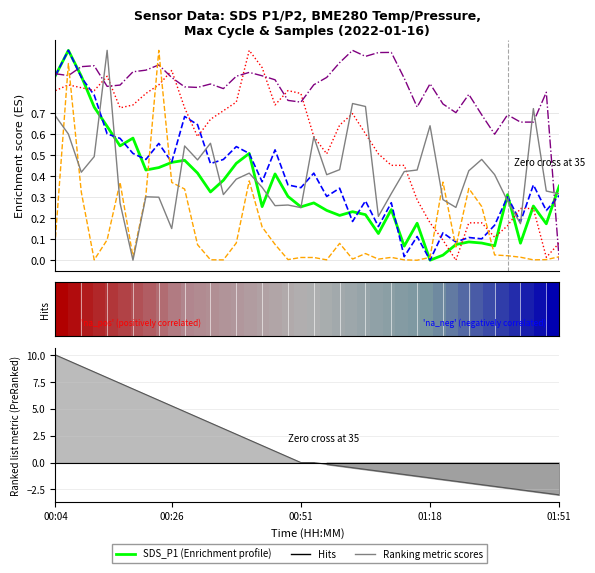

At how many categories does at least one series exceed 0?

40